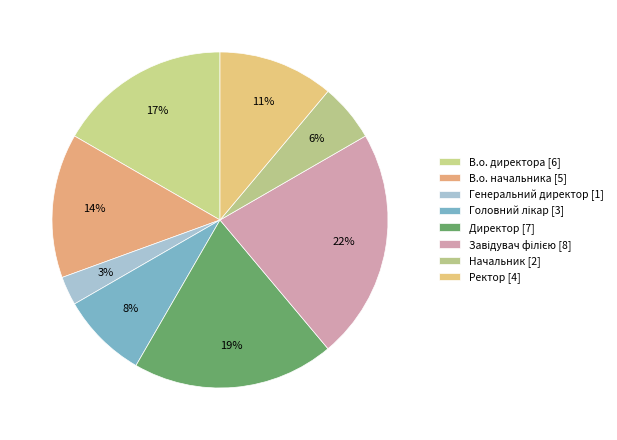

Which slice is the largest?

Завідувач філією